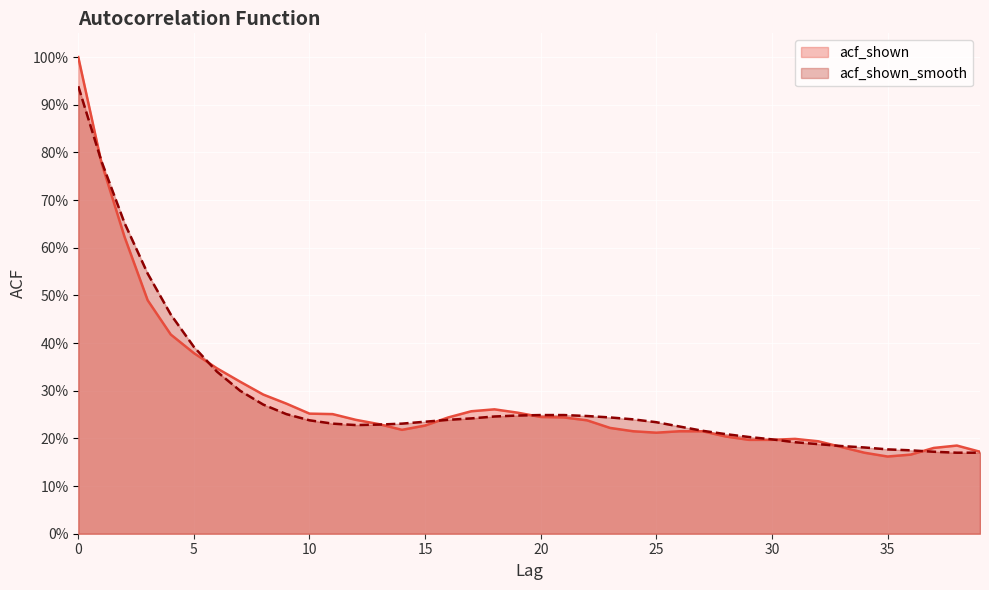

What are all the series names shown in the legend?

acf_shown, acf_shown_smooth